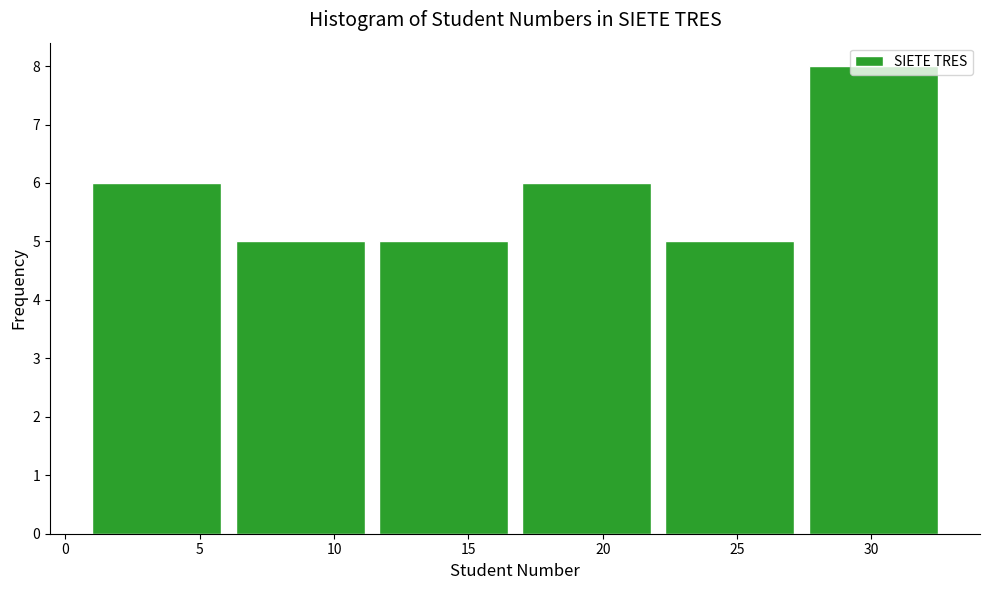

What is the height of the bar covering 11.5 to 17.0 on the x-axis? Neither the bar edges nor the heights are printed on the chart, so give them approximately, as read against the axes.

5